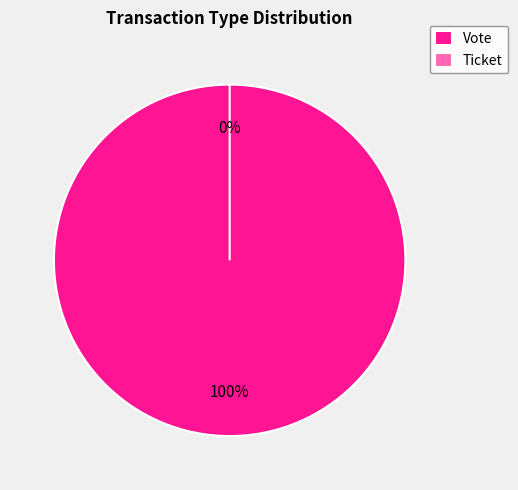

Is it true that Vote is 100% of the pie?

True